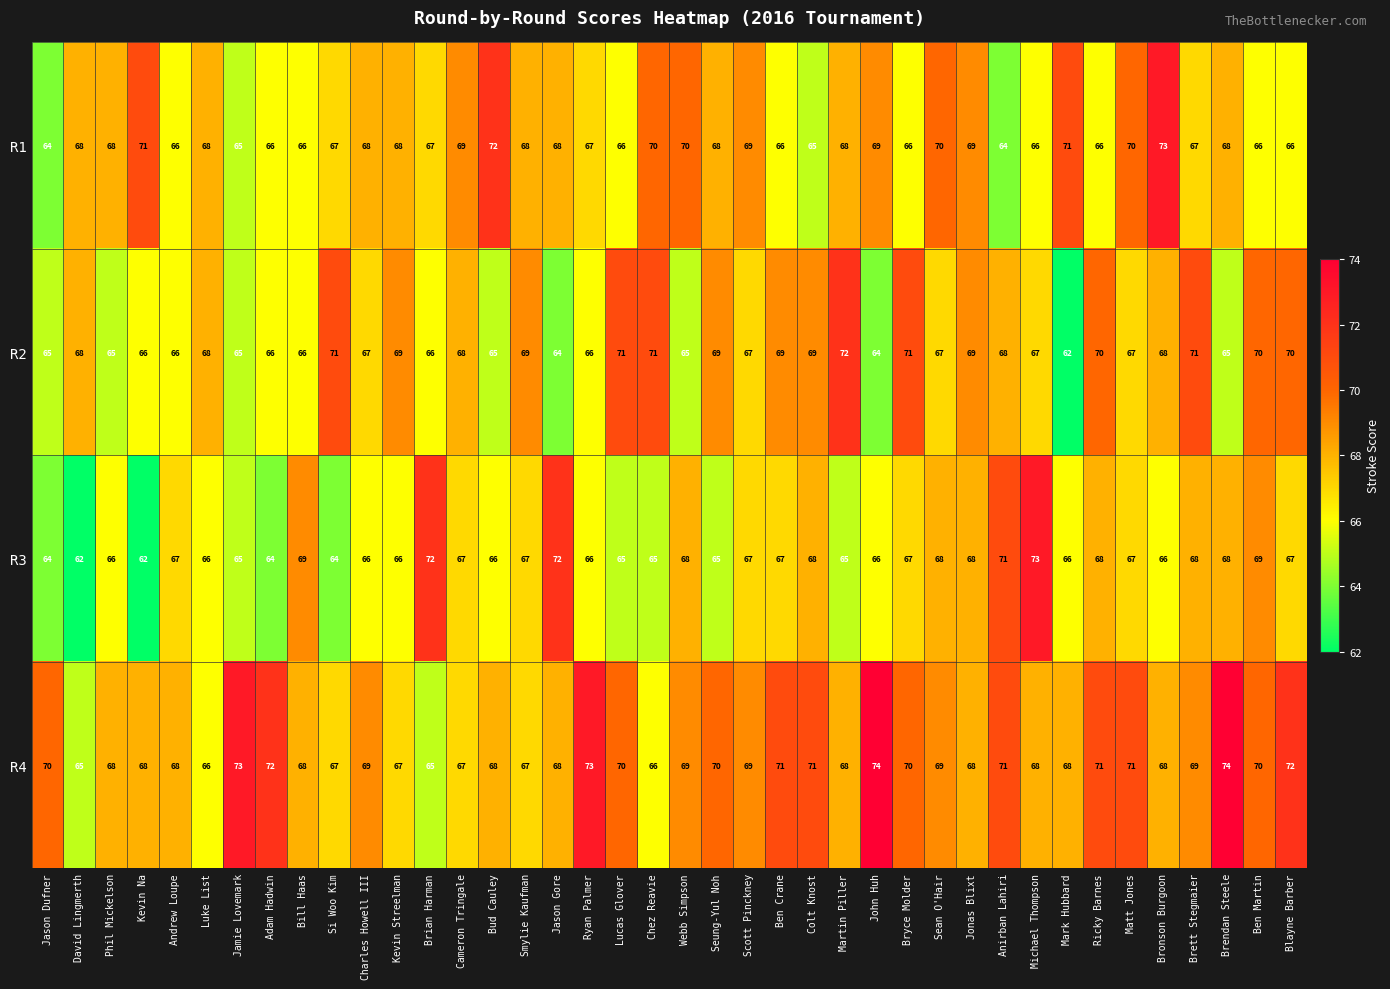

What is the maximum value shown in the chart?

74